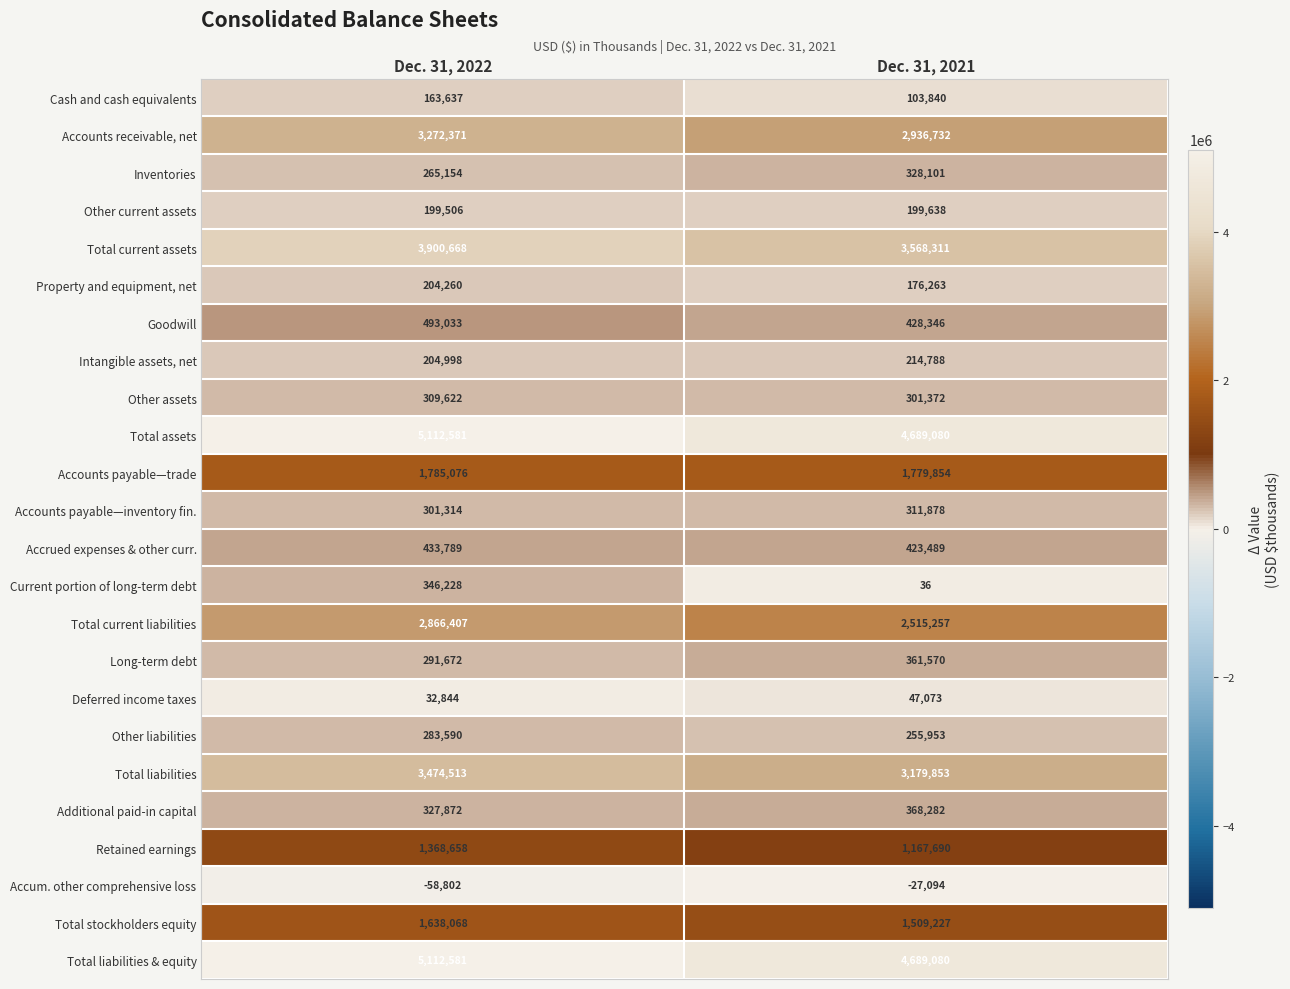

What is the sum of the Goodwill values at Dec. 31, 2022 and Dec. 31, 2021?

921379